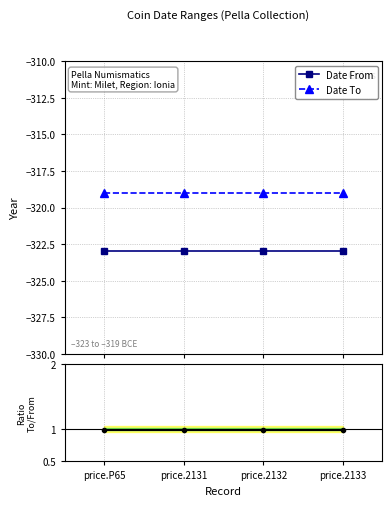

Is it true that Date To equals -459.2 at price.P65?

False